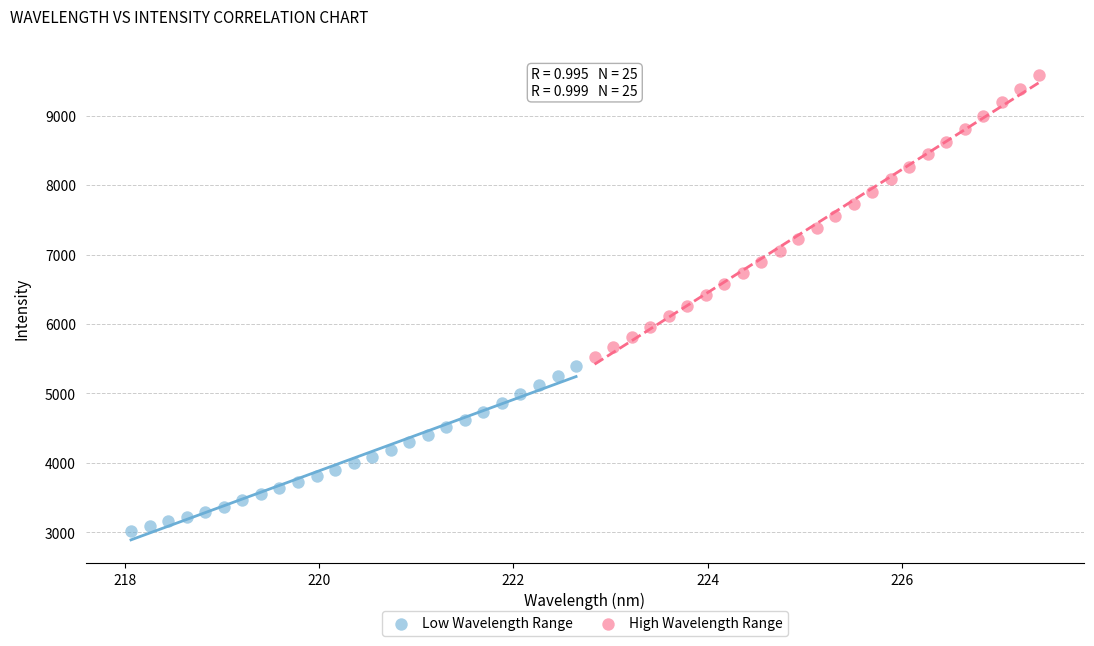

Which series reaches the maximum Y coordinate?

High Wavelength Range